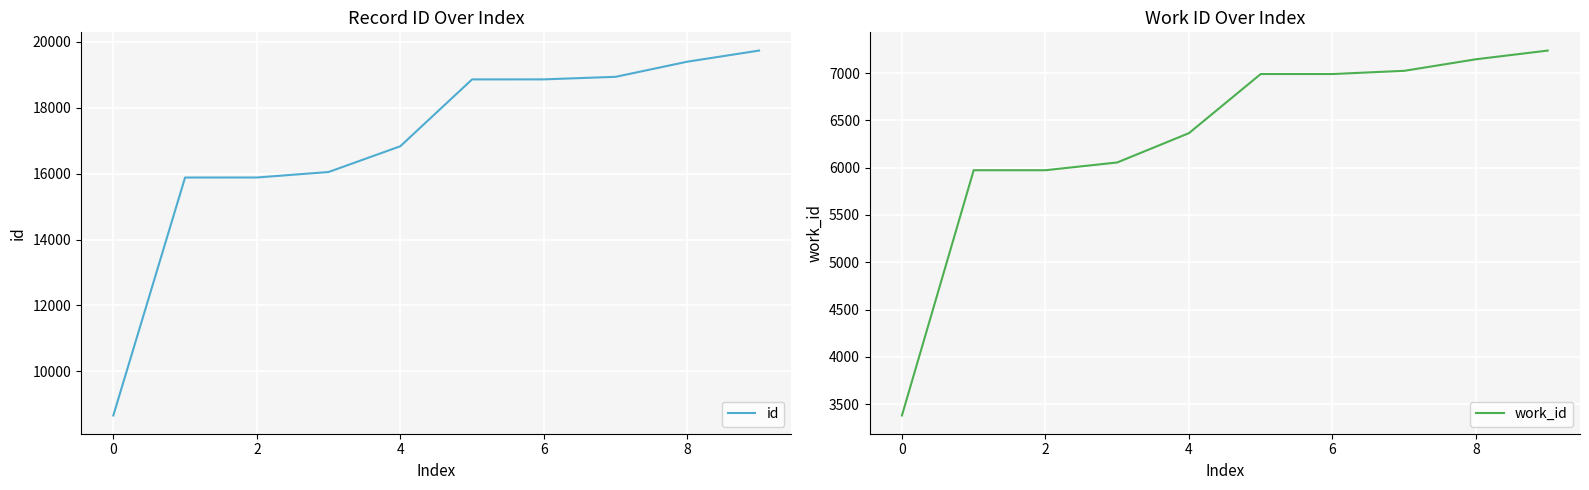

Rank the series by their maximum value, from lowest to highest.

work_id, id